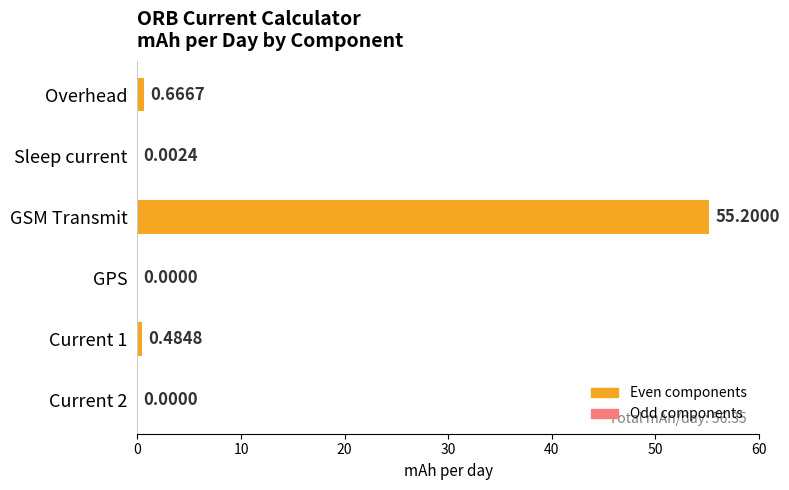

What is the sum of all values?

56.4